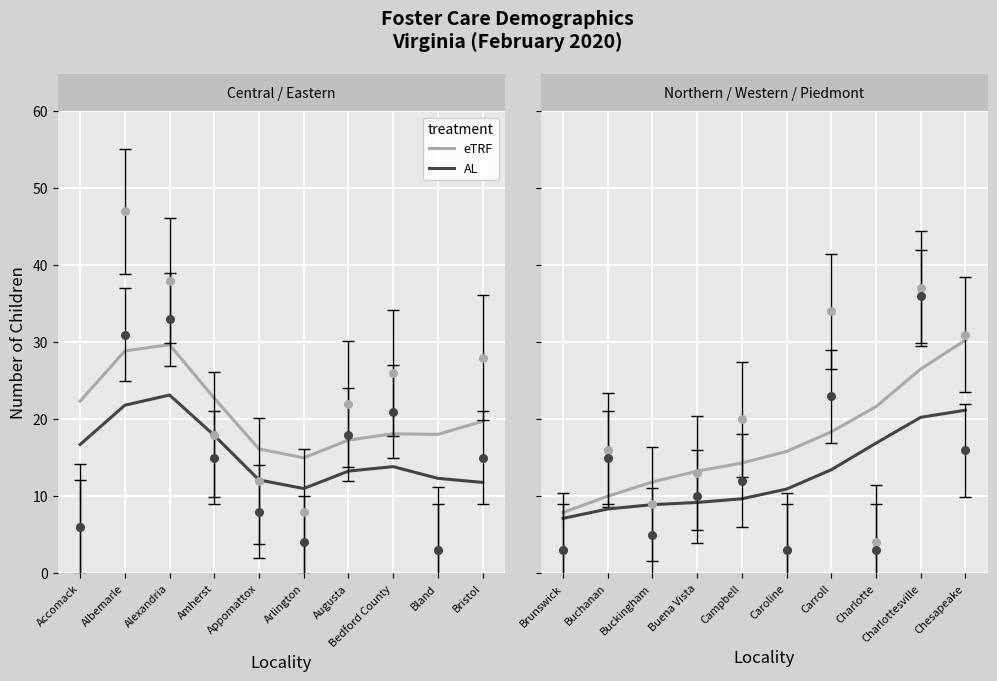

Which series contains the lowest Y value?

AL